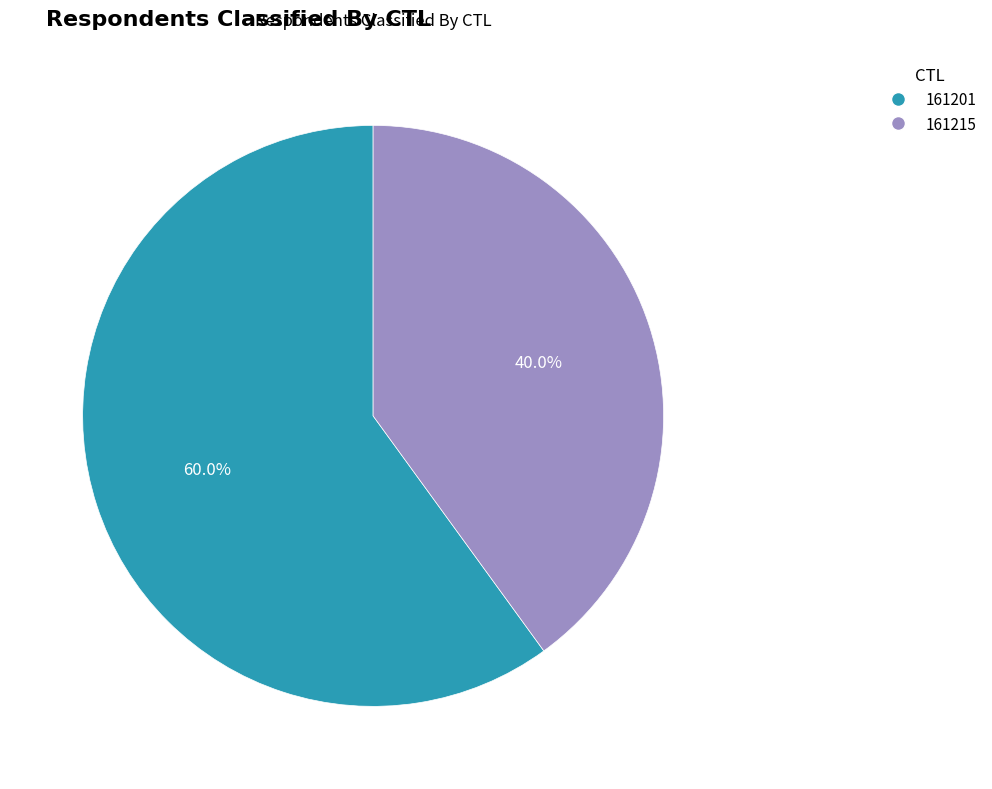

The 161201 slice represents 60% of the pie. True or false?

True